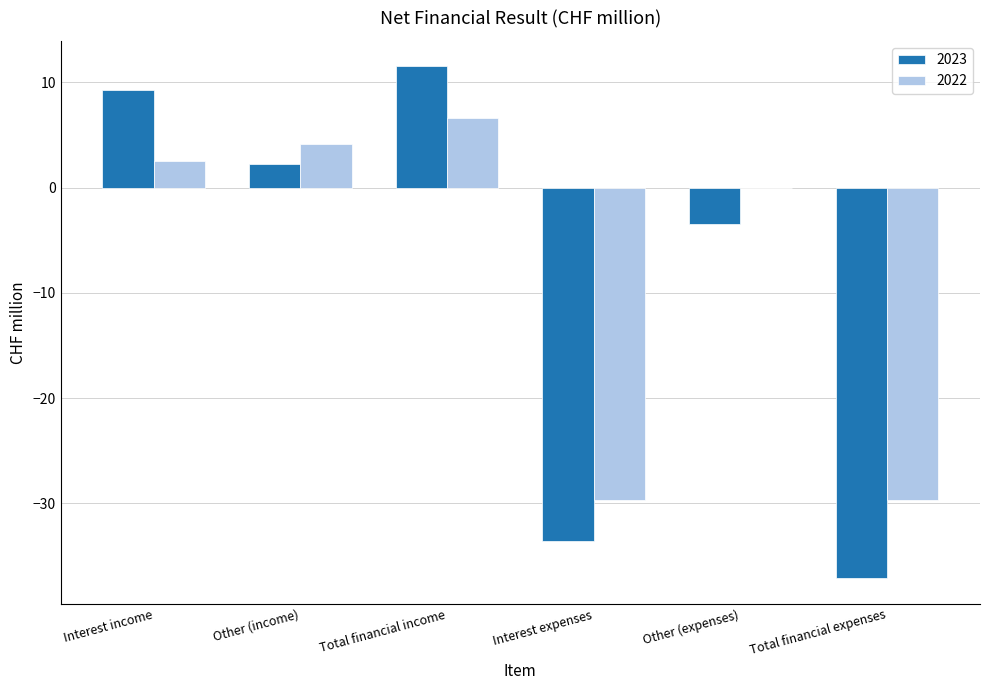

The 2022 series shows 4.1 at Other (income). True or false?

True